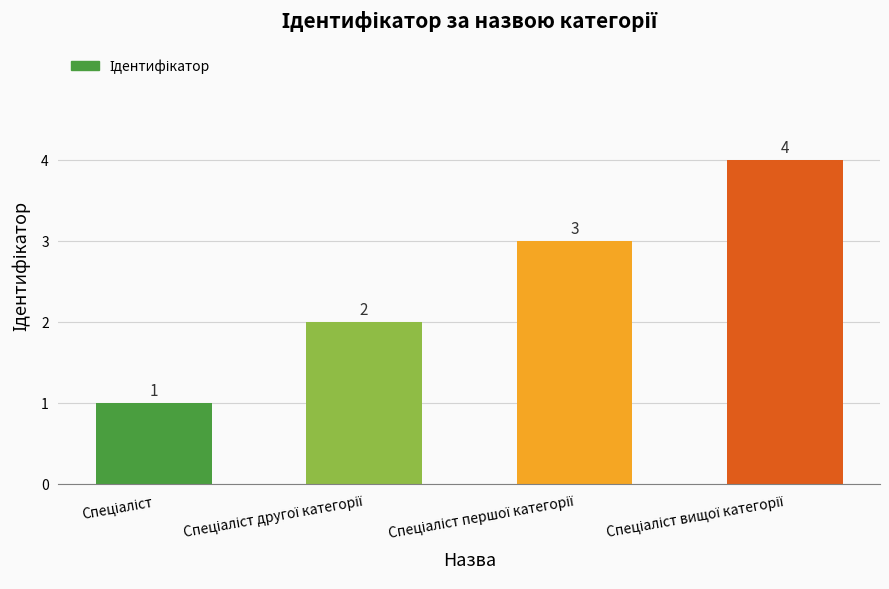

What is the smallest value displayed?

1